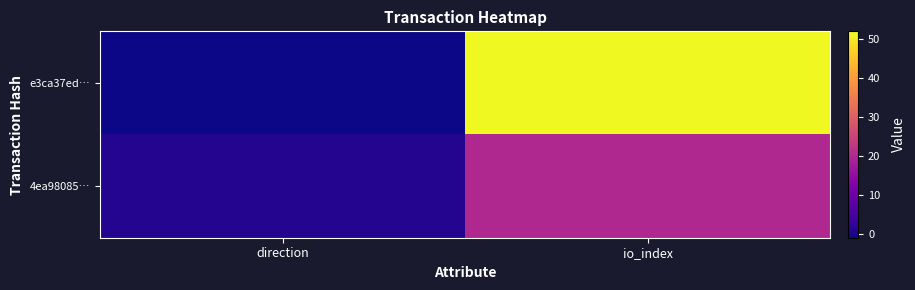

Which series has the largest total across all categories?

e3ca37ed…